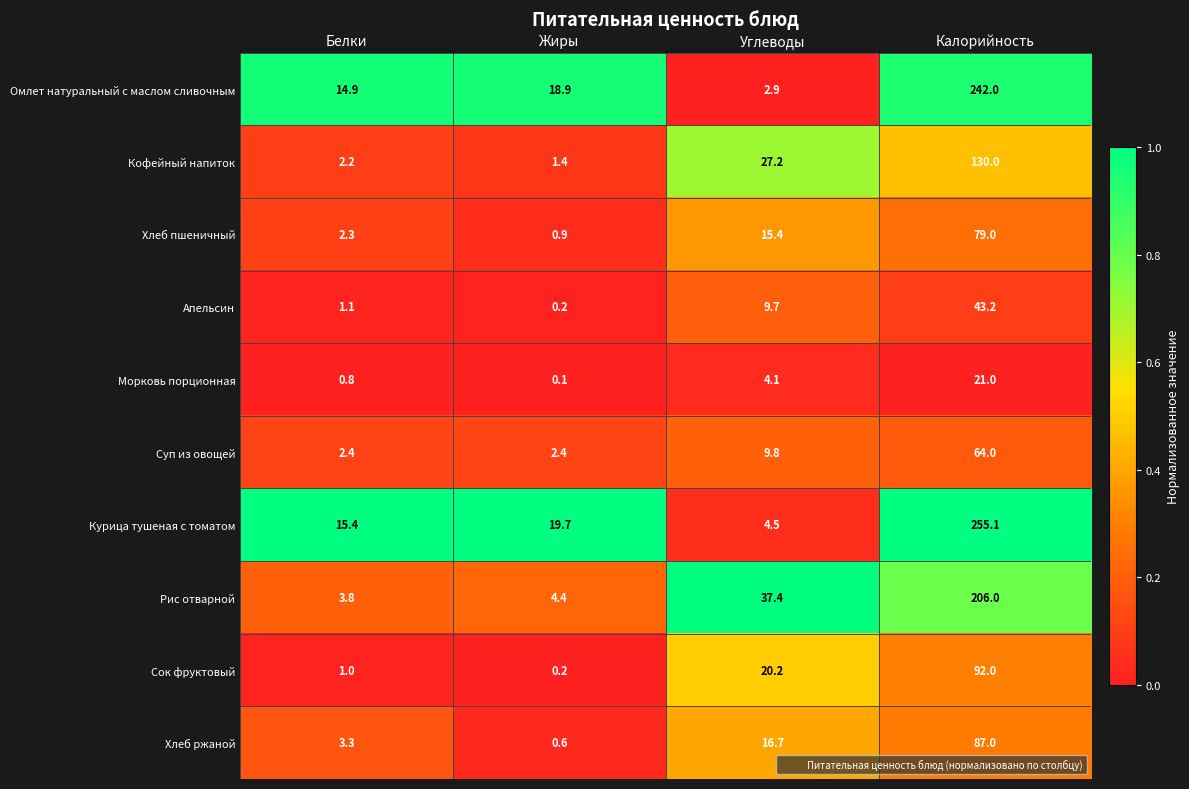

List the series in order of their peak value, highest first.

Курица тушеная с томатом, Омлет натуральный с маслом сливочным, Рис отварной, Кофейный напиток, Сок фруктовый, Хлеб ржаной, Хлеб пшеничный, Суп из овощей, Апельсин, Морковь порционная